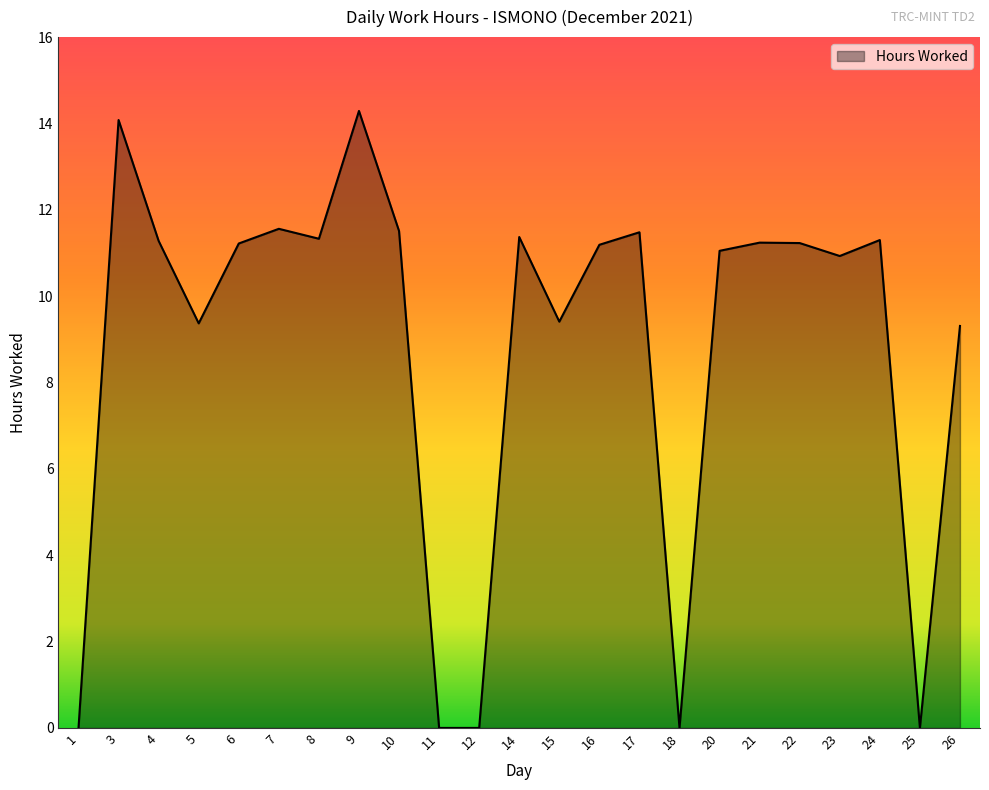

What is the average value?

8.8